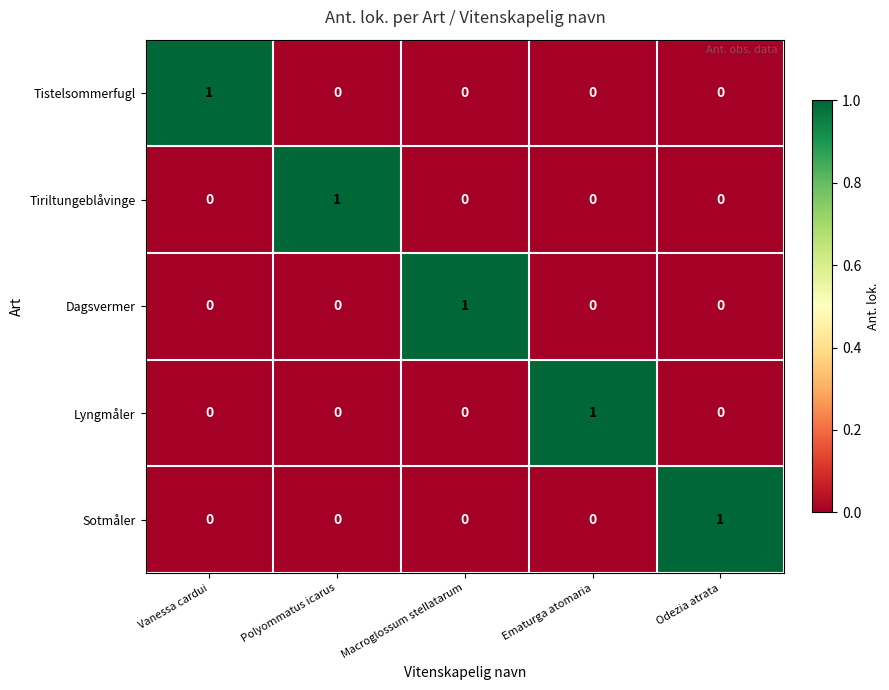

At how many categories does at least one series exceed 0?

5